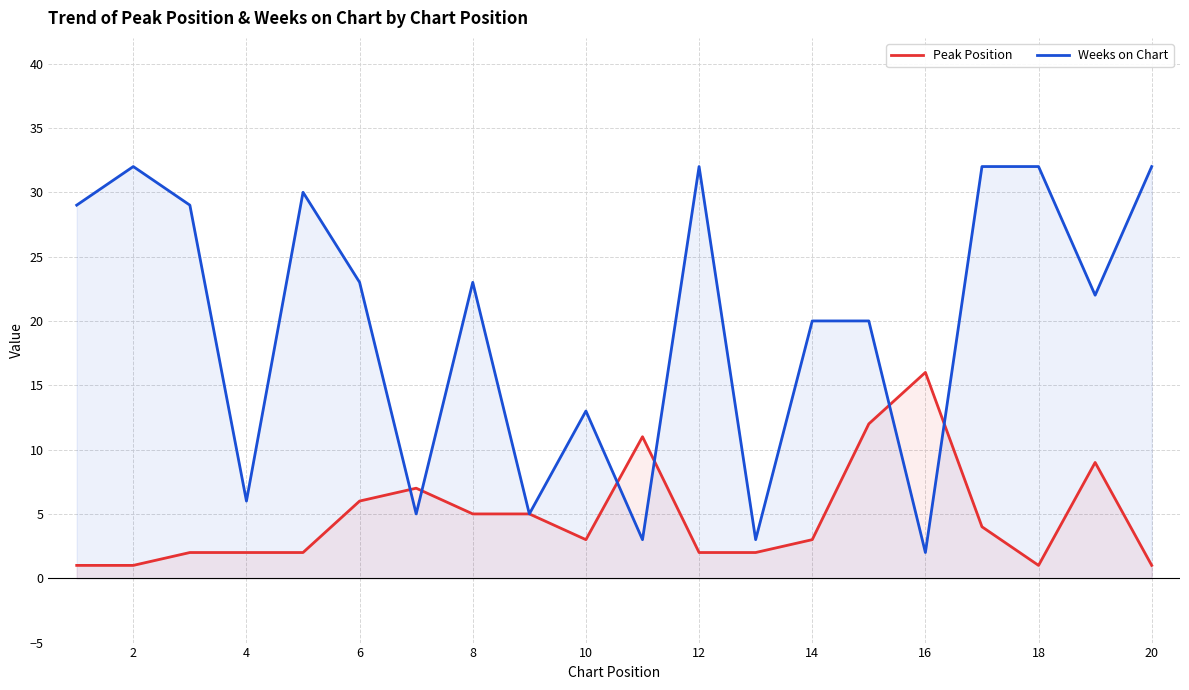

List the series in order of their peak value, highest first.

Weeks on Chart, Peak Position